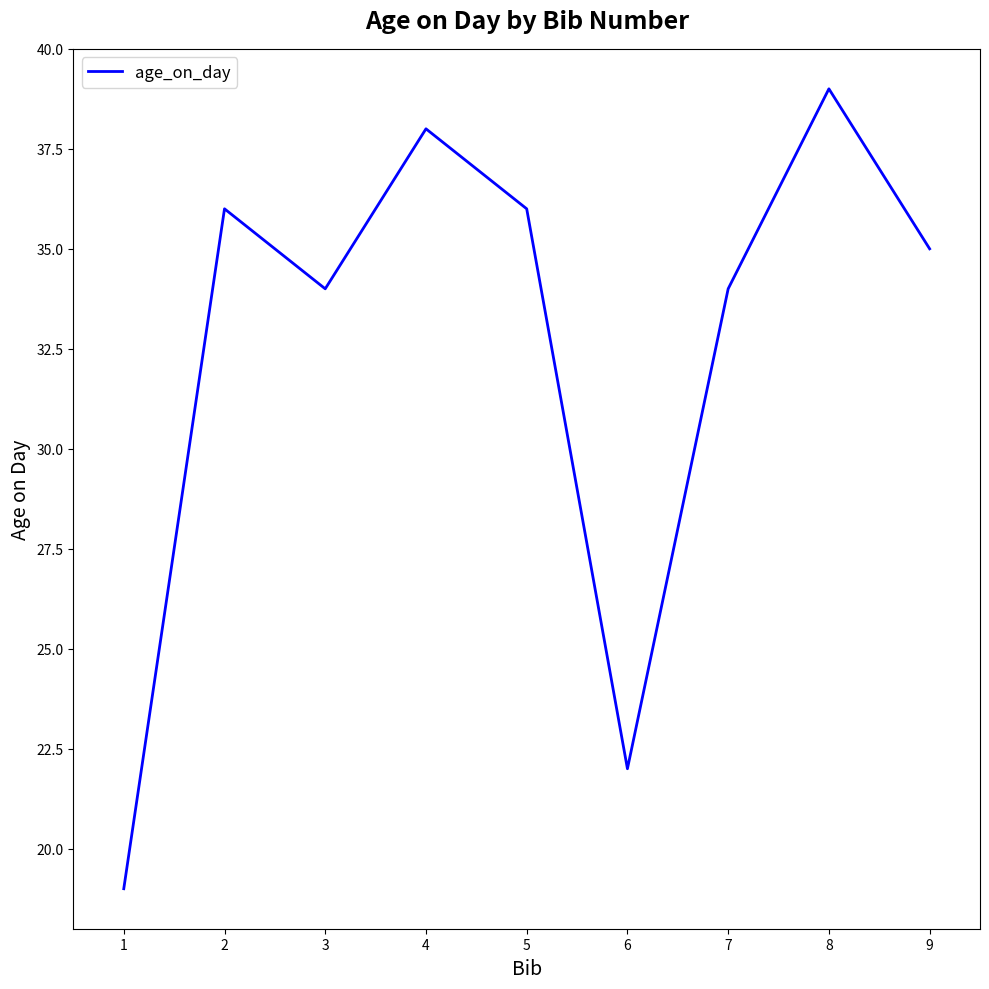

Which label corresponds to the smallest value in the chart?

1